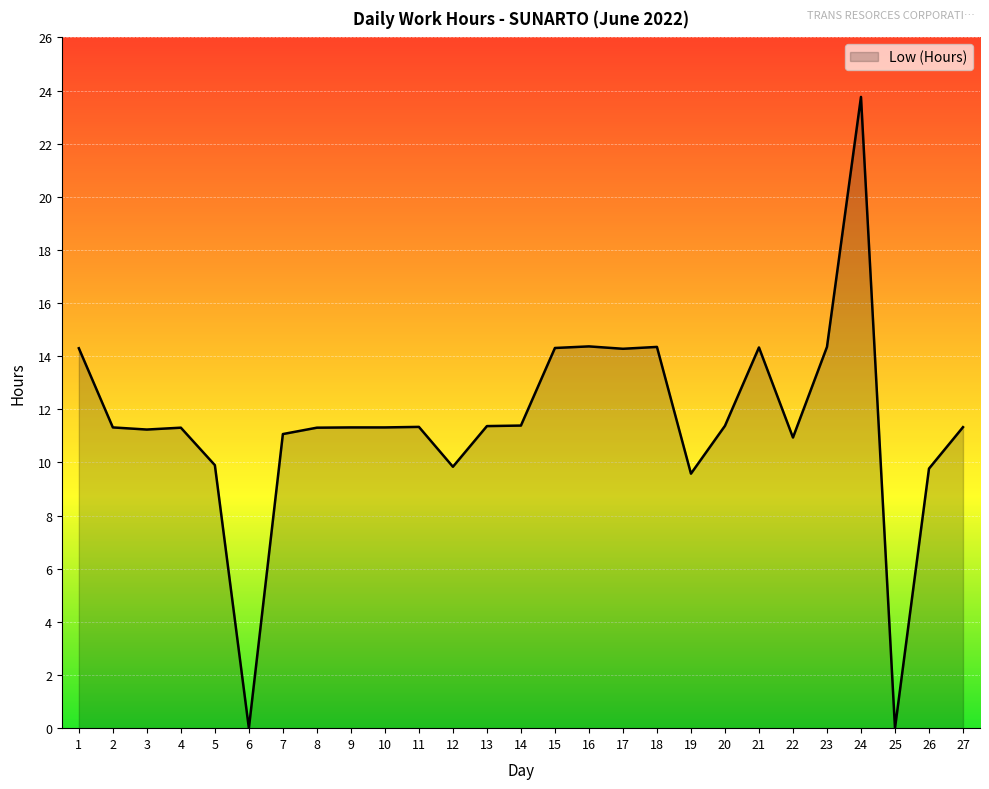

The value at 2 is 11.3. True or false?

True